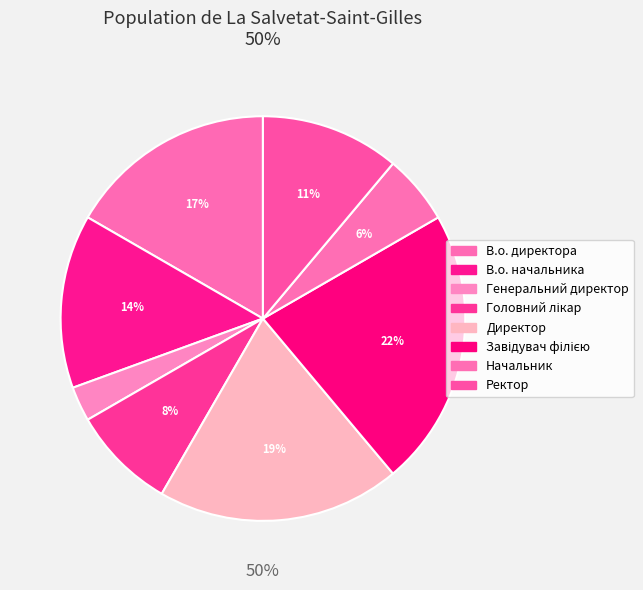

Combined, do Завідувач філією and В.о. начальника account for over 50%?

No